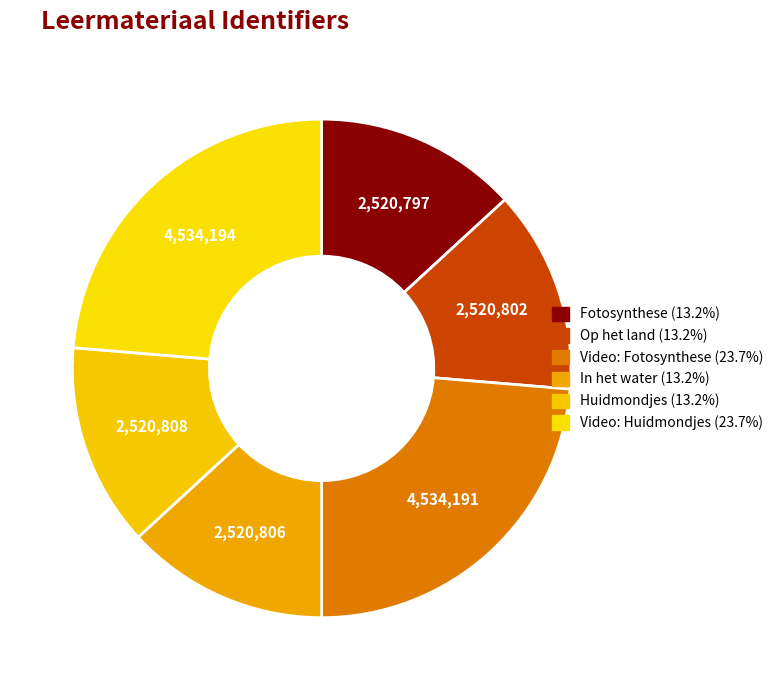

Count the number of slices in the pie.

6